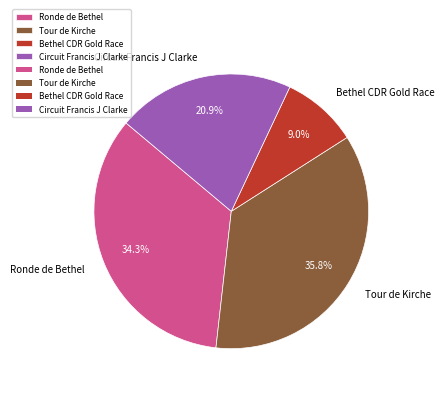

Which has a higher value, Ronde de Bethel or Bethel CDR Gold Race?

Ronde de Bethel